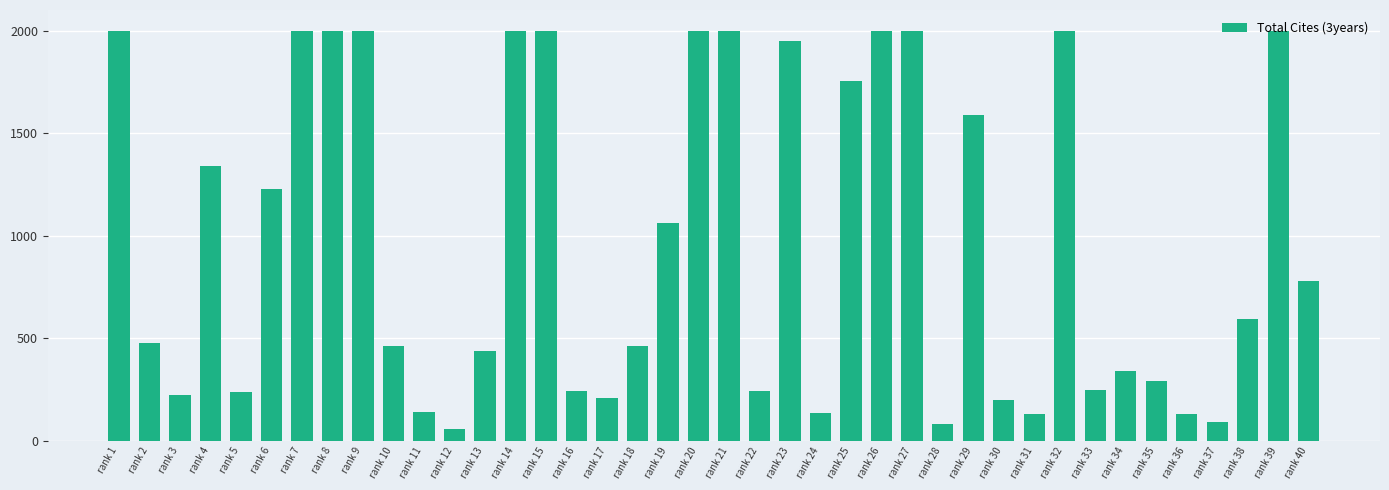

Between rank 34 and rank 38, which is larger?

rank 38